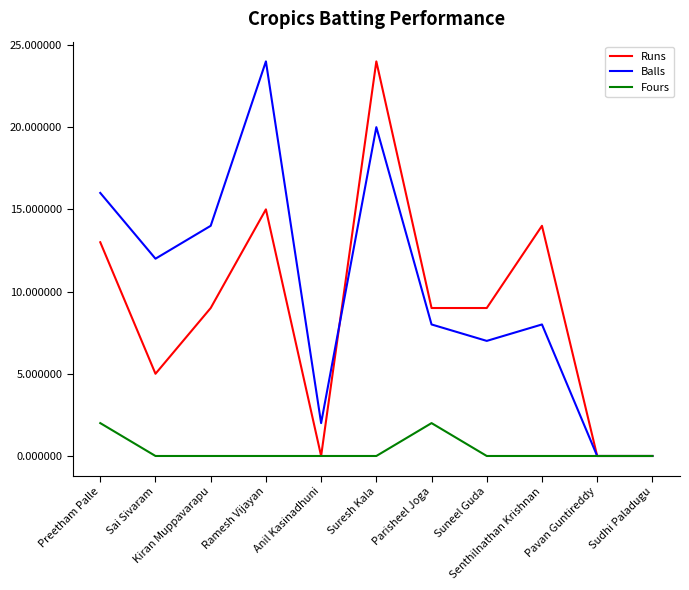

How many interior local peaks does the Runs series have?

3